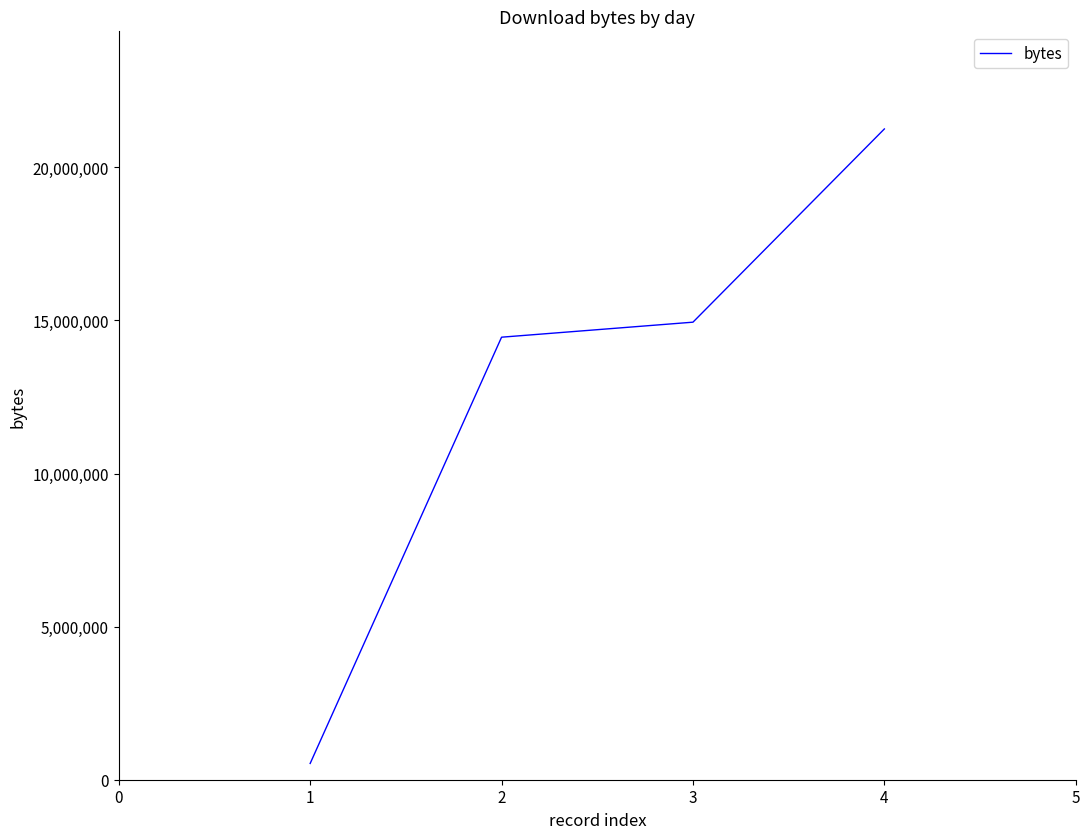

What is the change in value from 2 to 3?

+490319